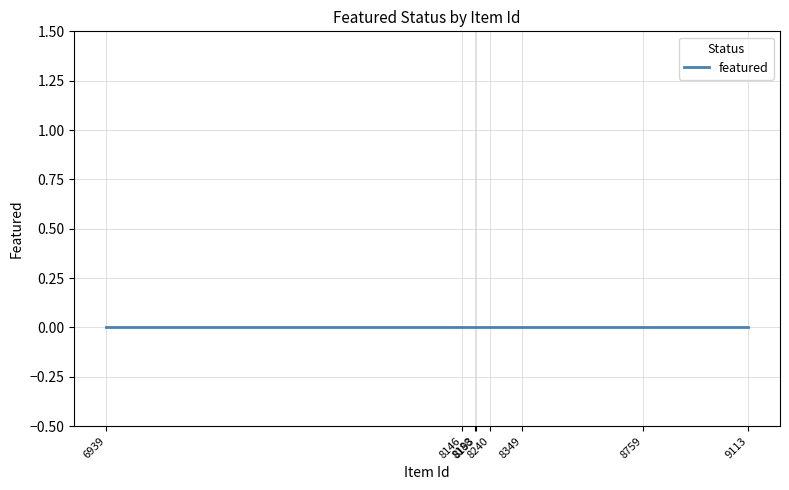

True or false: Item Id and featured cross at least once.

False